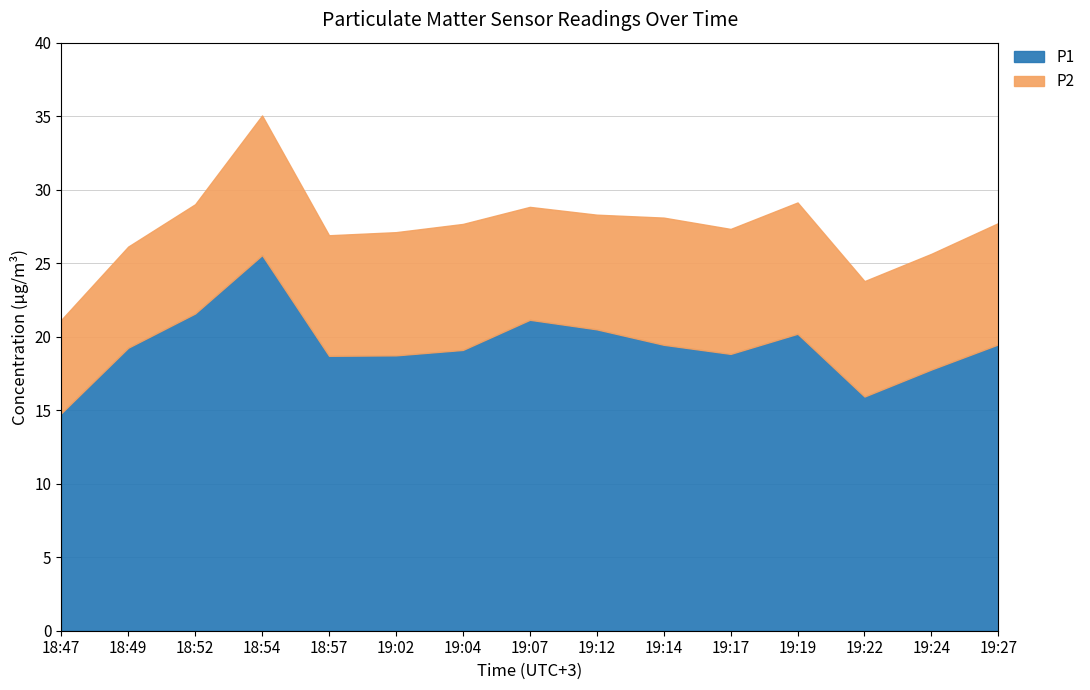

At 19:02, list the series in order from smallest to largest.

P2, P1